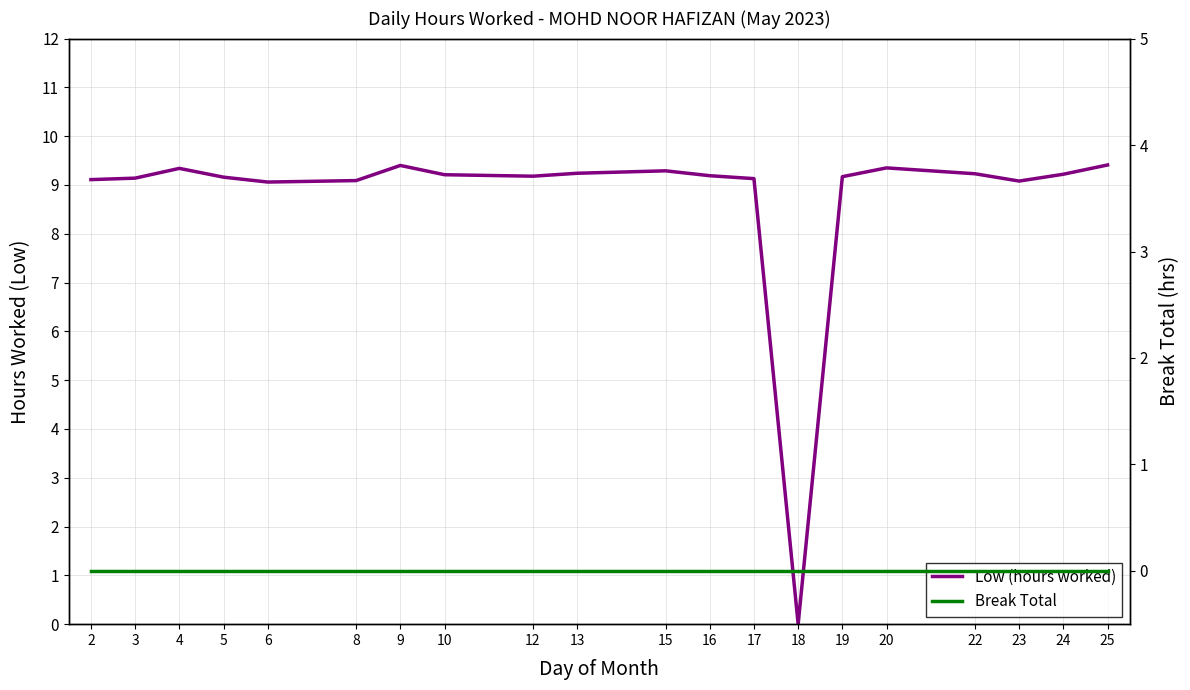

Where is Break Total nearest to the value 0?

2